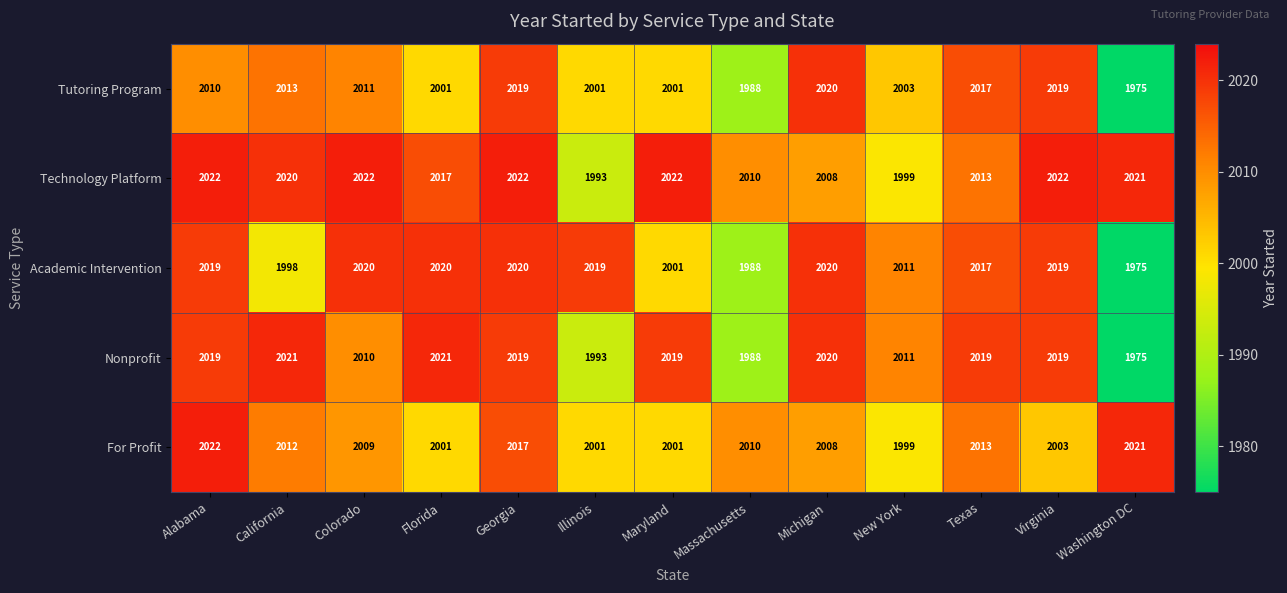

Which category has the lowest value in the Technology Platform series?

Illinois